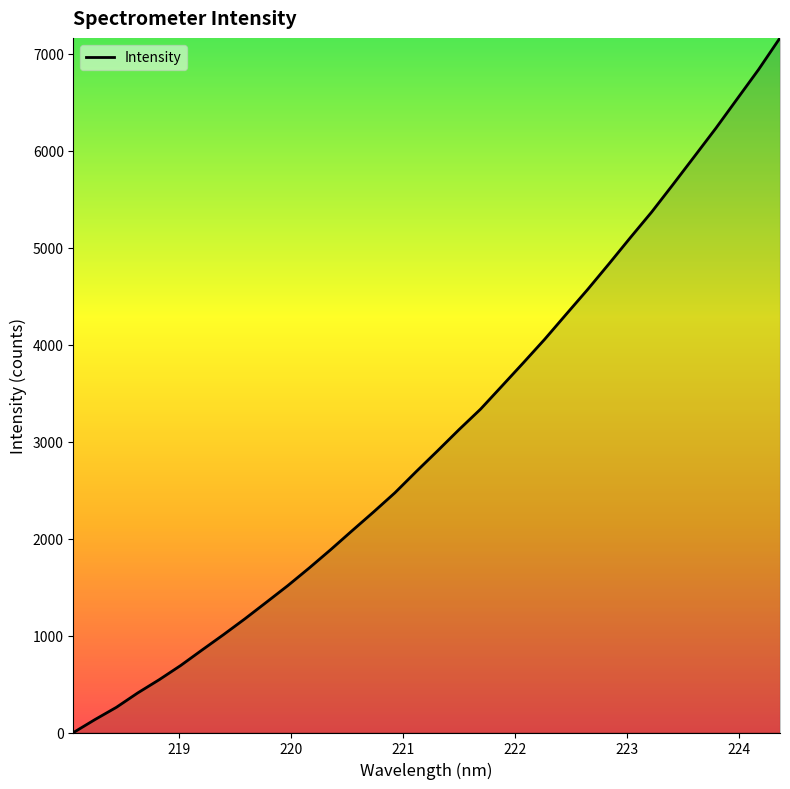

What is the greatest value displayed?

7161.9